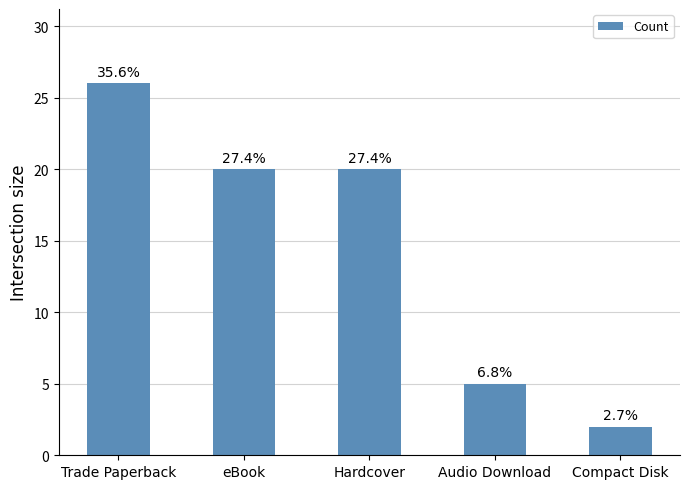

How many bars are there in total?

5